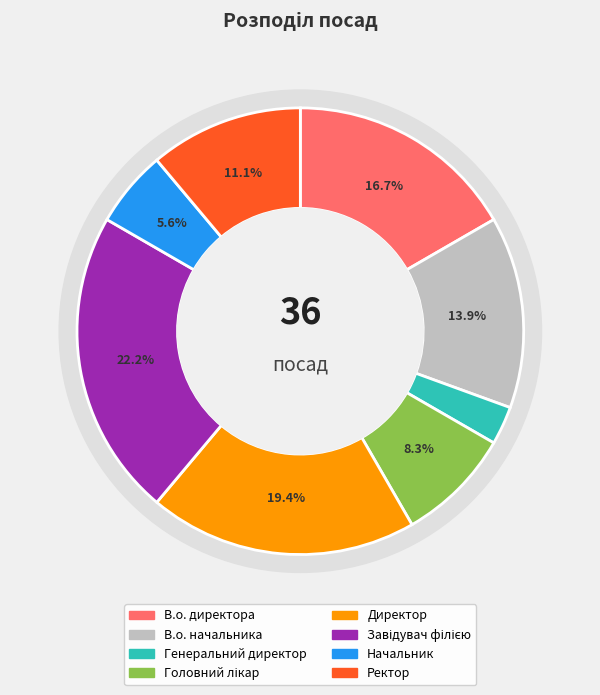

Which slice is the smallest?

Генеральний директор